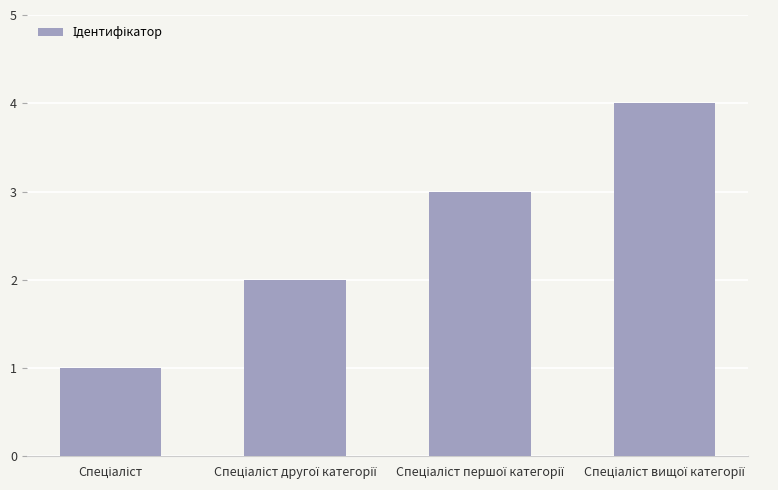

What is the sum of all values?

10